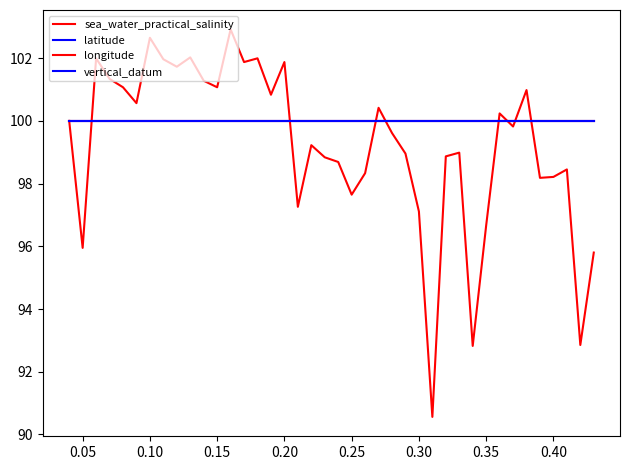

True or false: longitude and vertical_datum cross at least once.

False